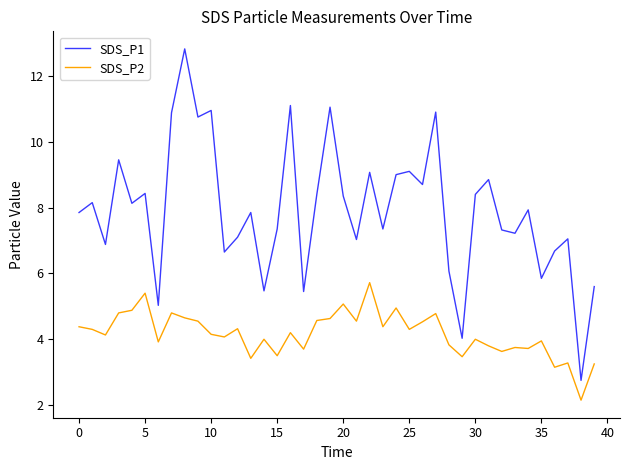

What is the sum of all SDS_P1 values?

317.0